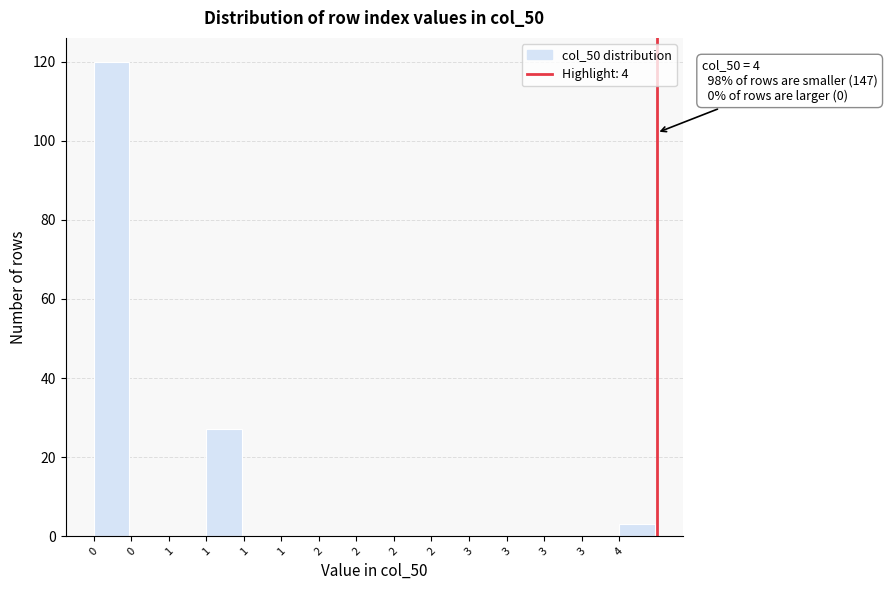

How many distinct data groups are displayed?

1